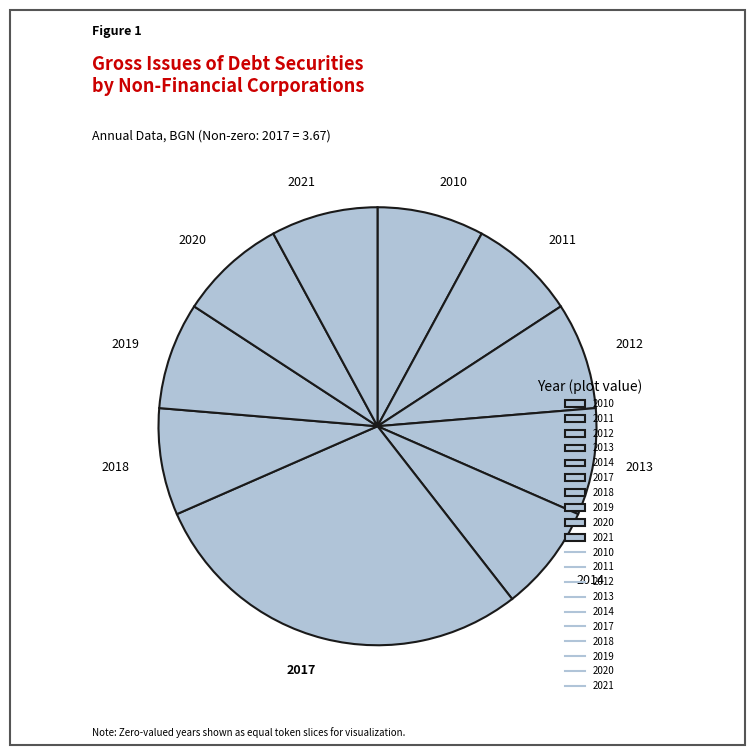

True or false: 2010 accounts for 13% of the total.

False